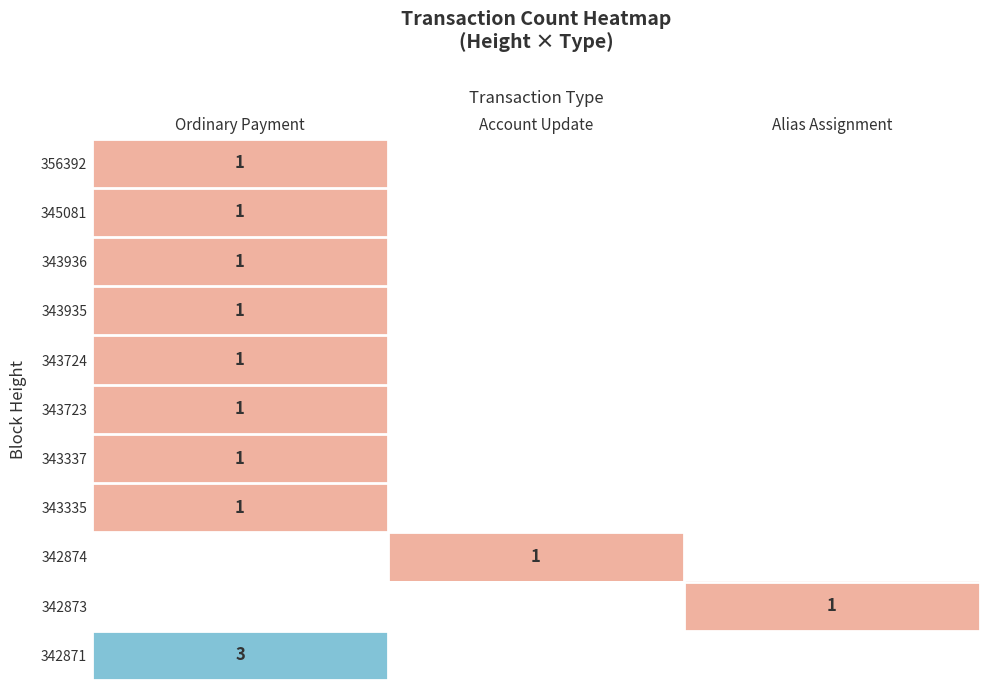

Which category has the lowest value across all series?

Account Update